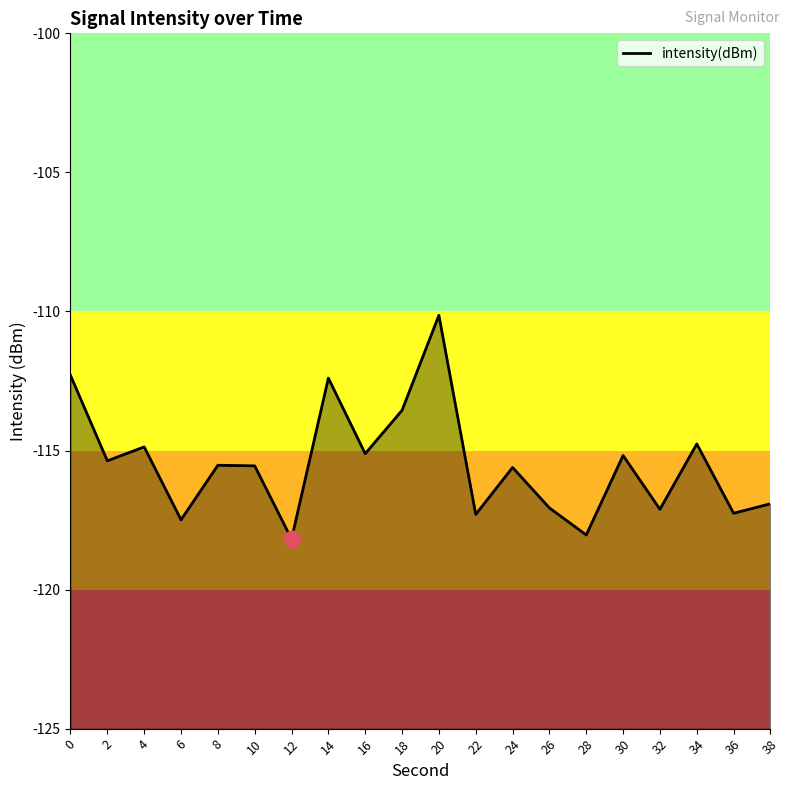

What is the difference between the maximum and minimum values?

8.0